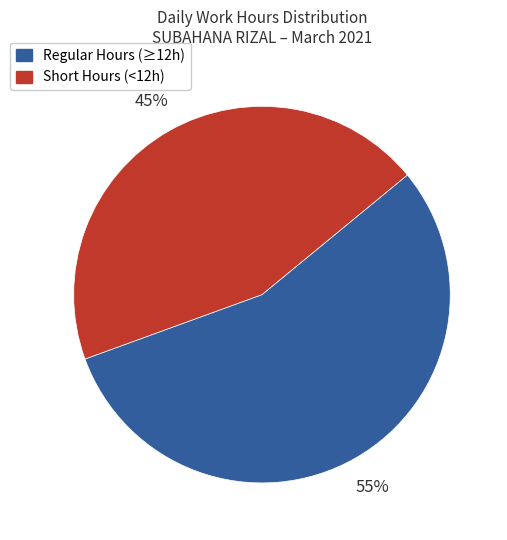

The Regular Hours (≥12h) slice represents 55% of the pie. True or false?

True